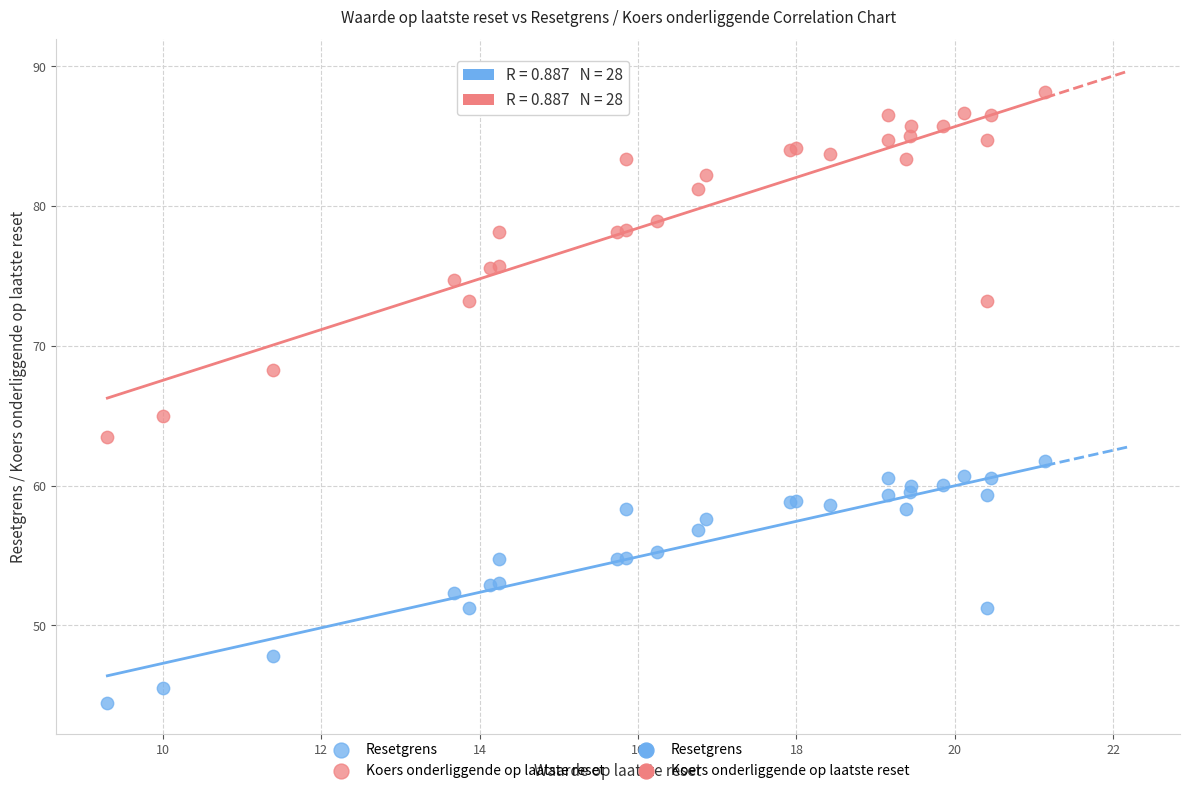

Which series contains the highest Y value?

Koers onderliggende op laatste reset